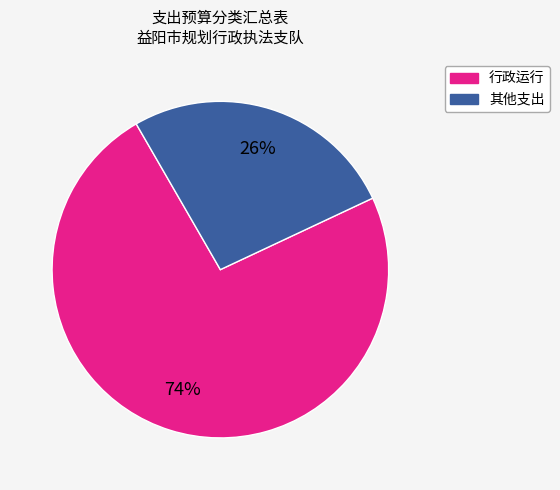

Is there any slice that represents more than half of the pie?

Yes